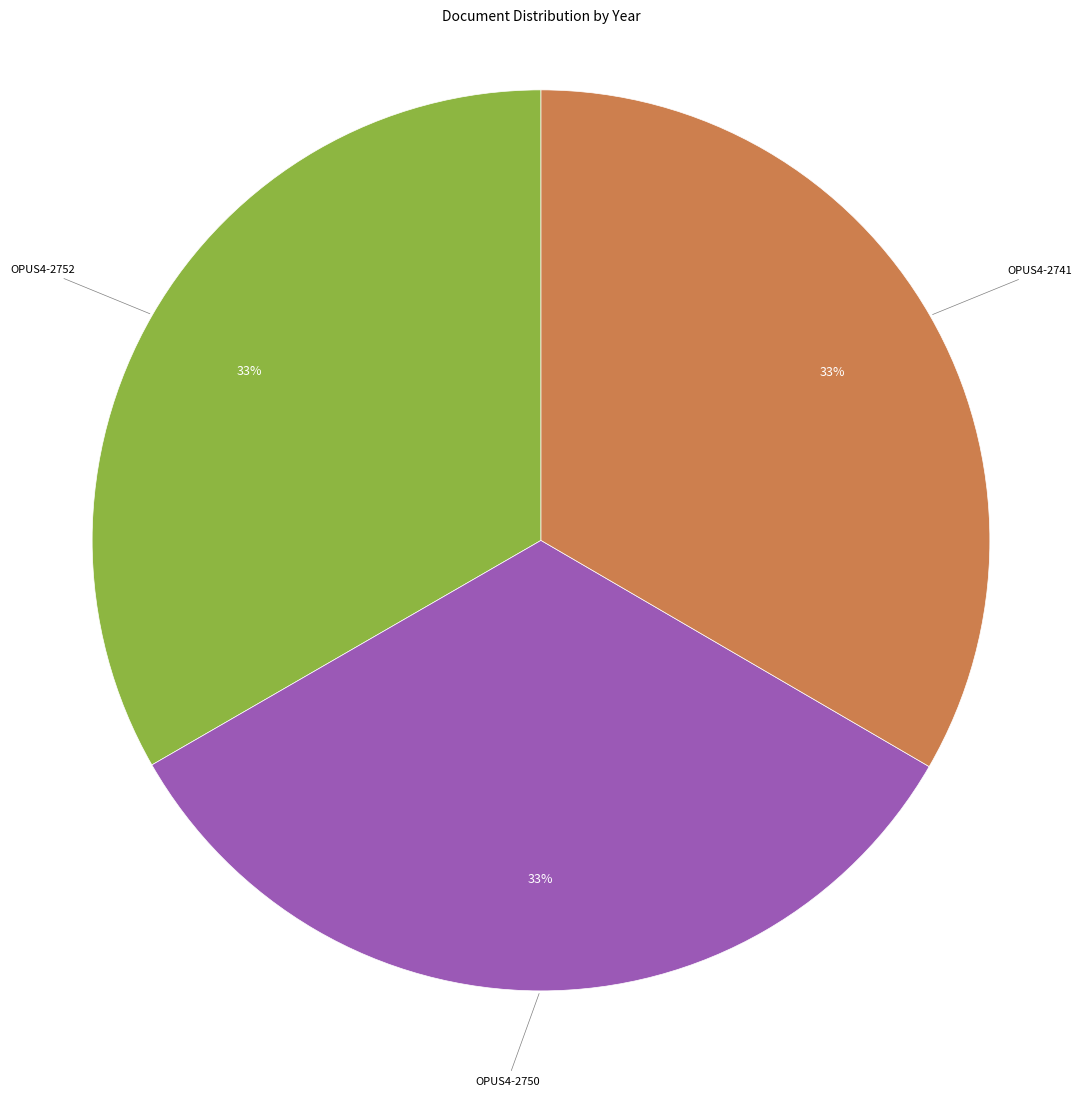

Count the number of slices in the pie.

3